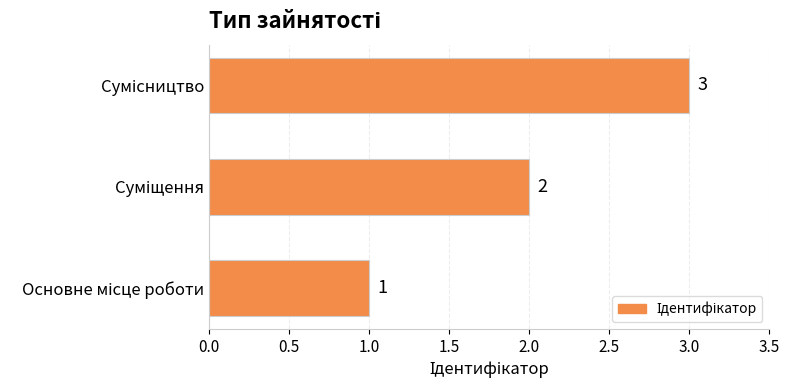

What is the sum of all values?

6